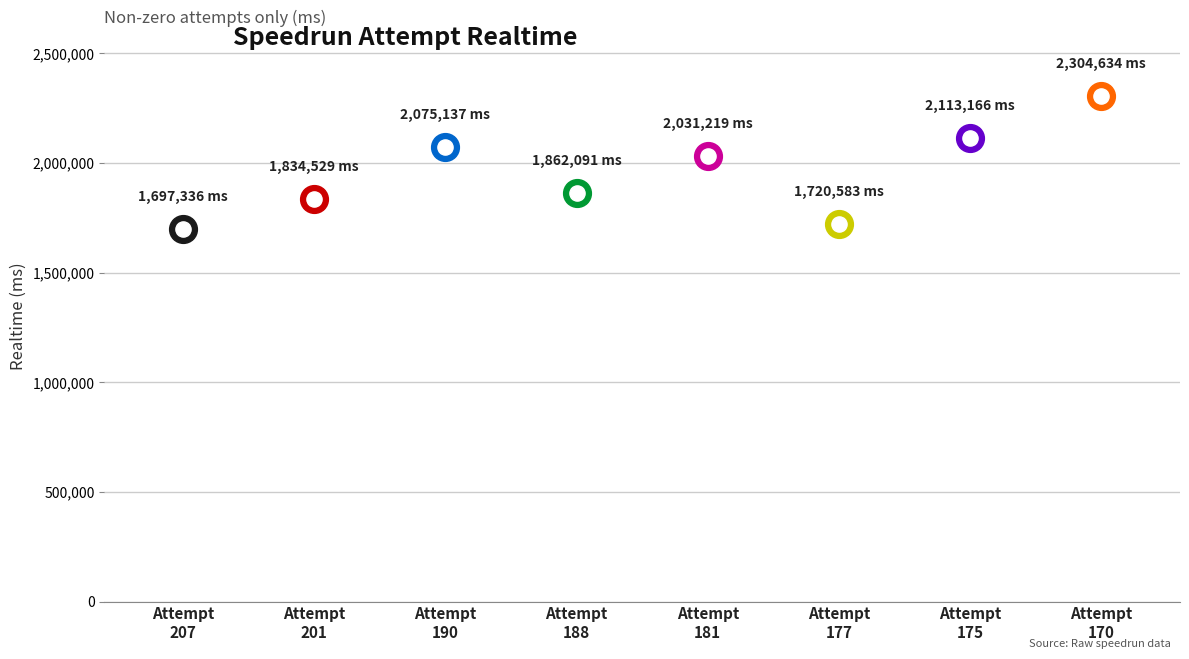

Between 188 and 170, which is larger?

170